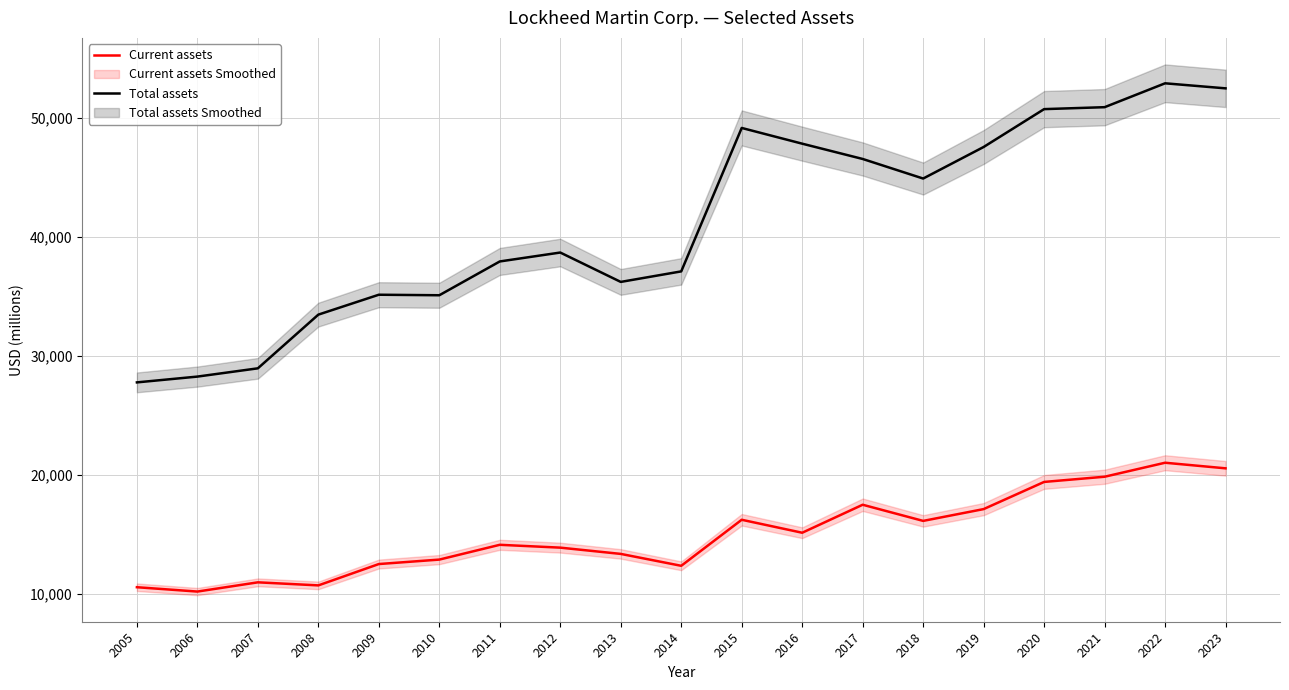

At 2011, list the series in order from smallest to largest.

Current assets, Total assets